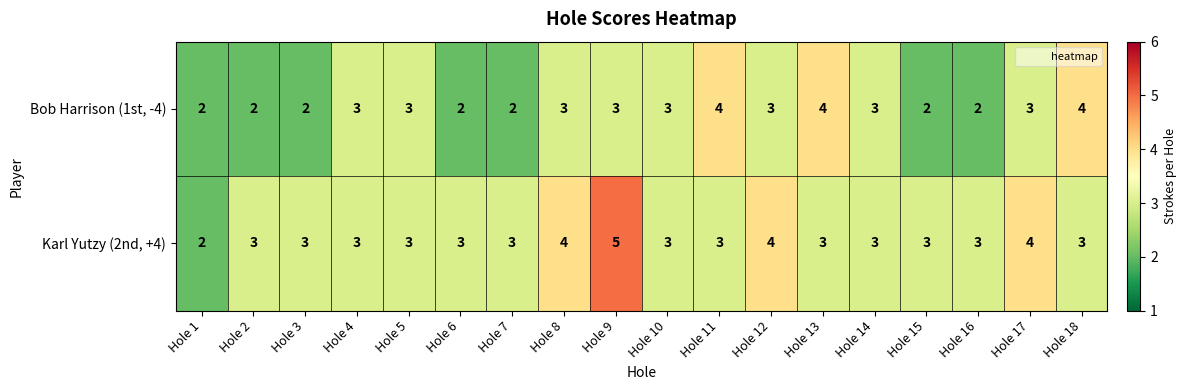

Which category has the highest value across all series?

Hole 9